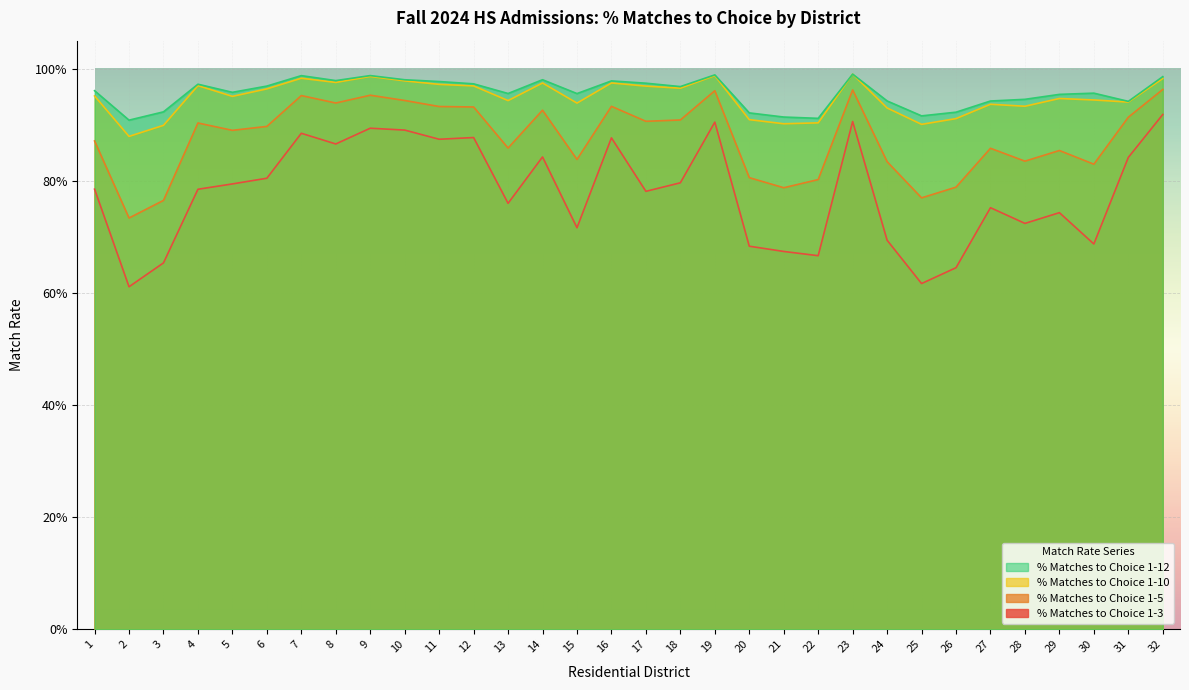

Count the % Matches to Choice 1-3 values in the range 0 to 1.

32